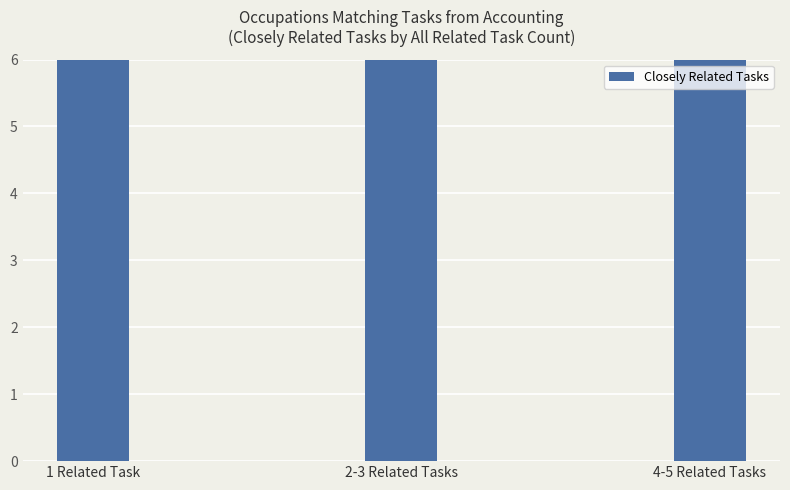

List the labels in order of value, smallest first.

1 Related Task, 2-3 Related Tasks, 4-5 Related Tasks